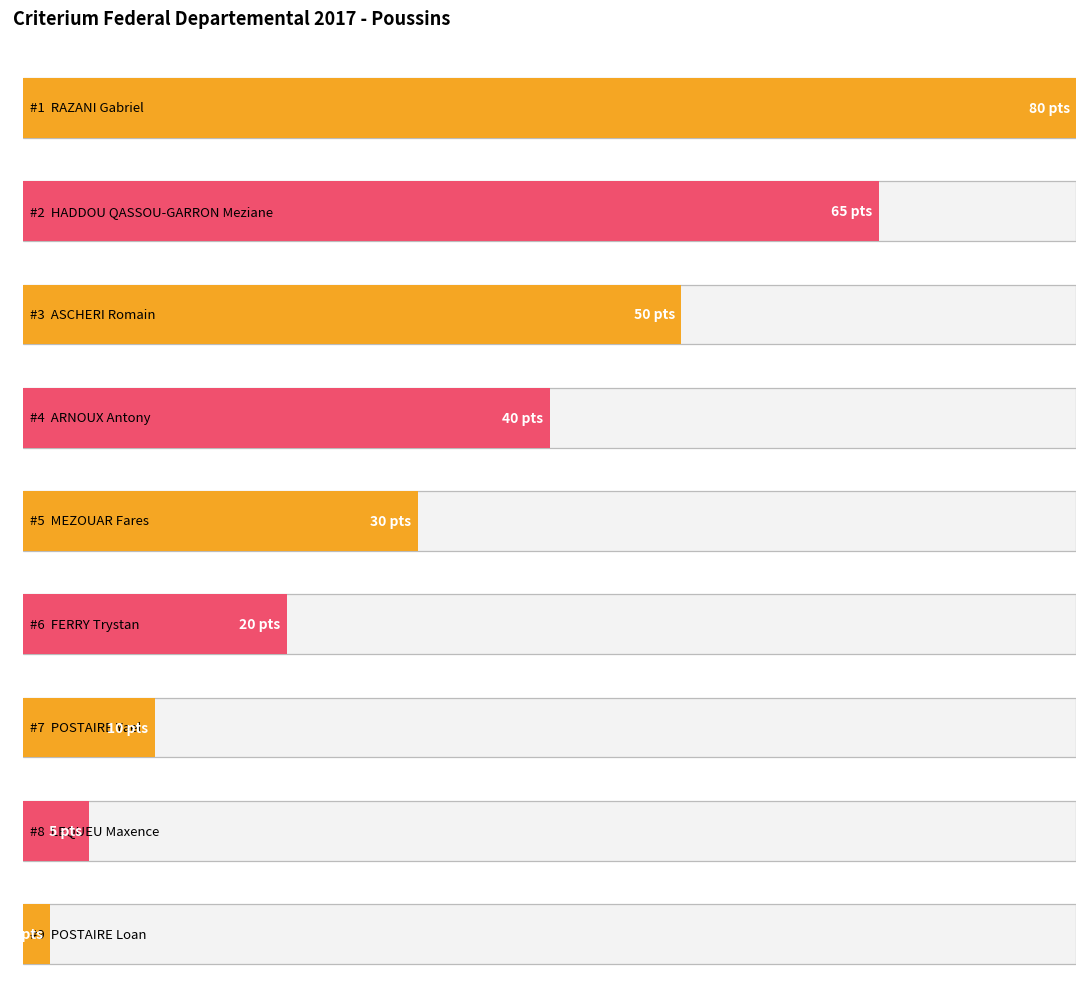

How many bars are there in total?

9